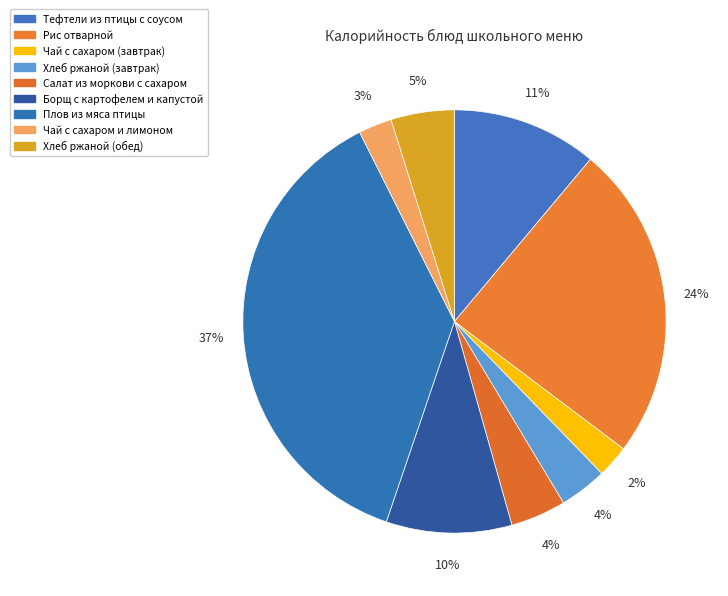

How many segments does this pie chart have?

9